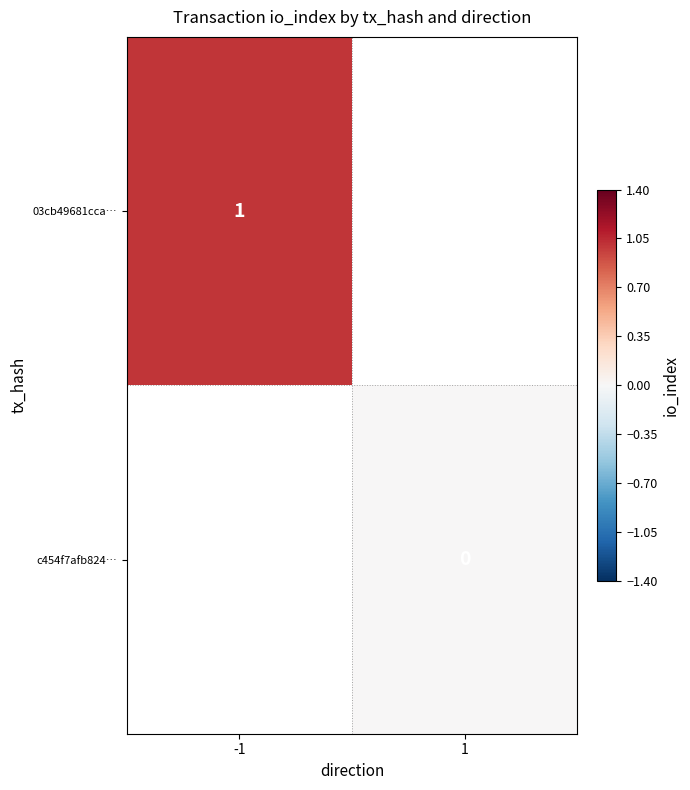

The value of 03cb49681cca… at -1 is 1. True or false?

True